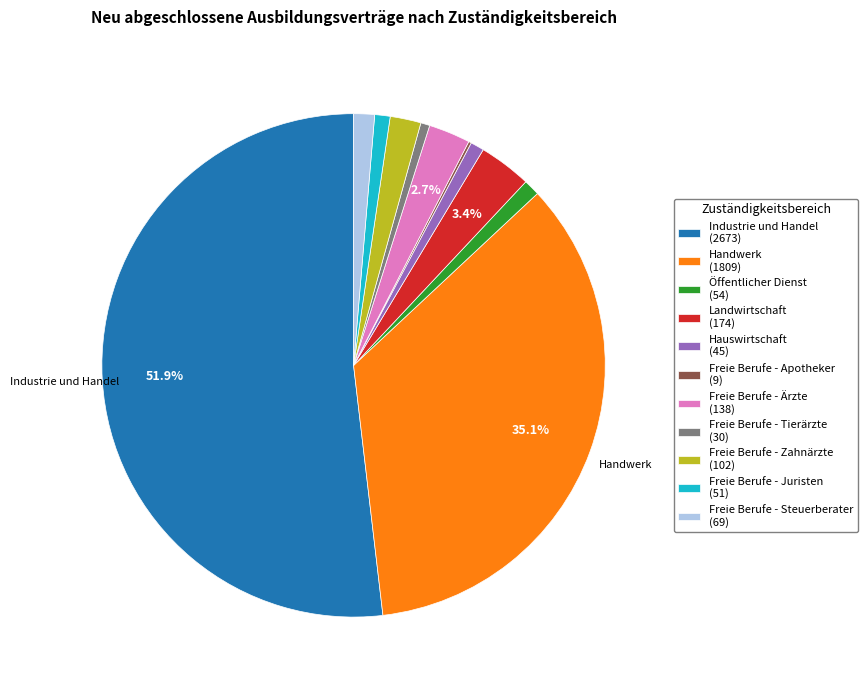

Does any single category account for the majority?

Yes